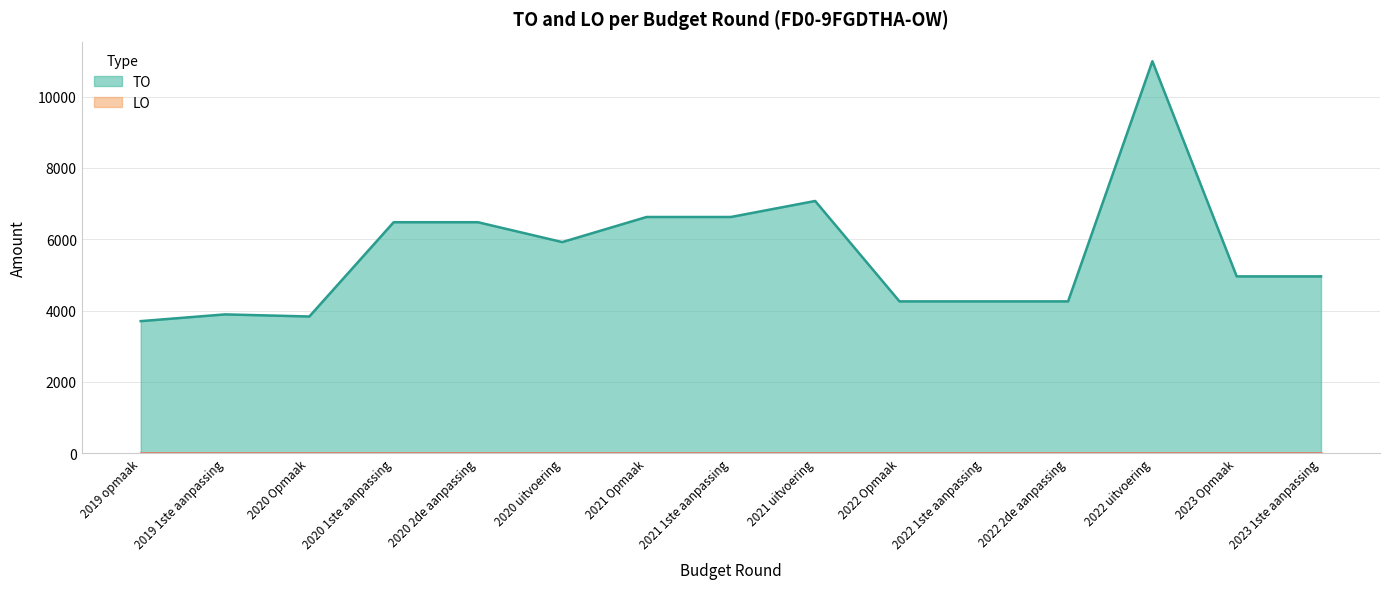

What is the minimum value shown in the chart?

0